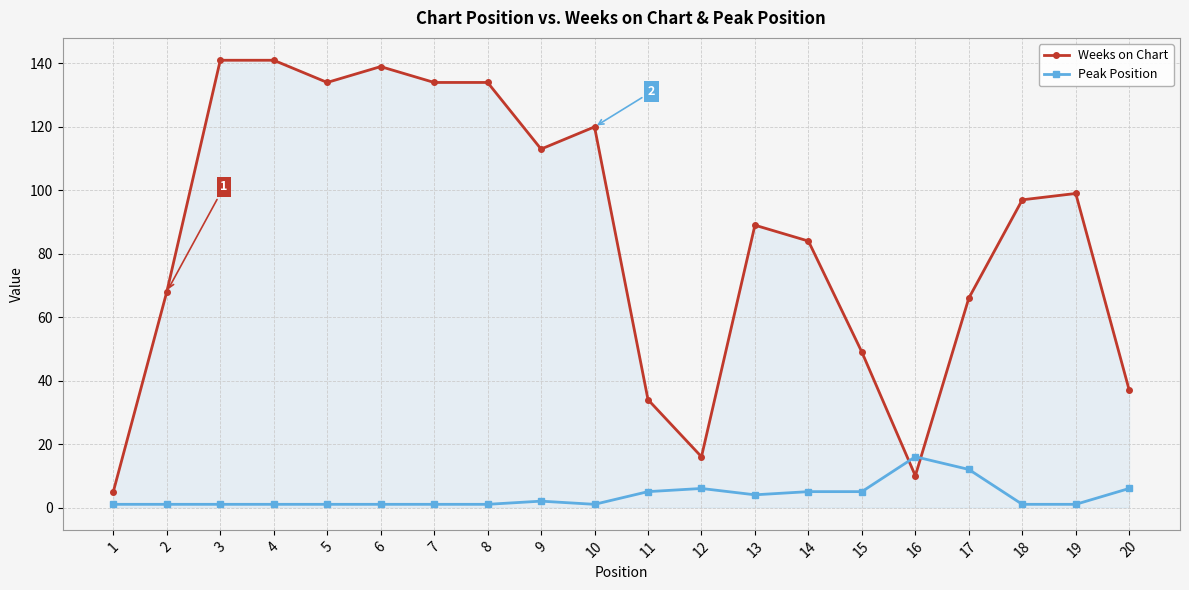

Is the value of Peak Position at 9 greater than the value of Weeks on Chart at 9?

No